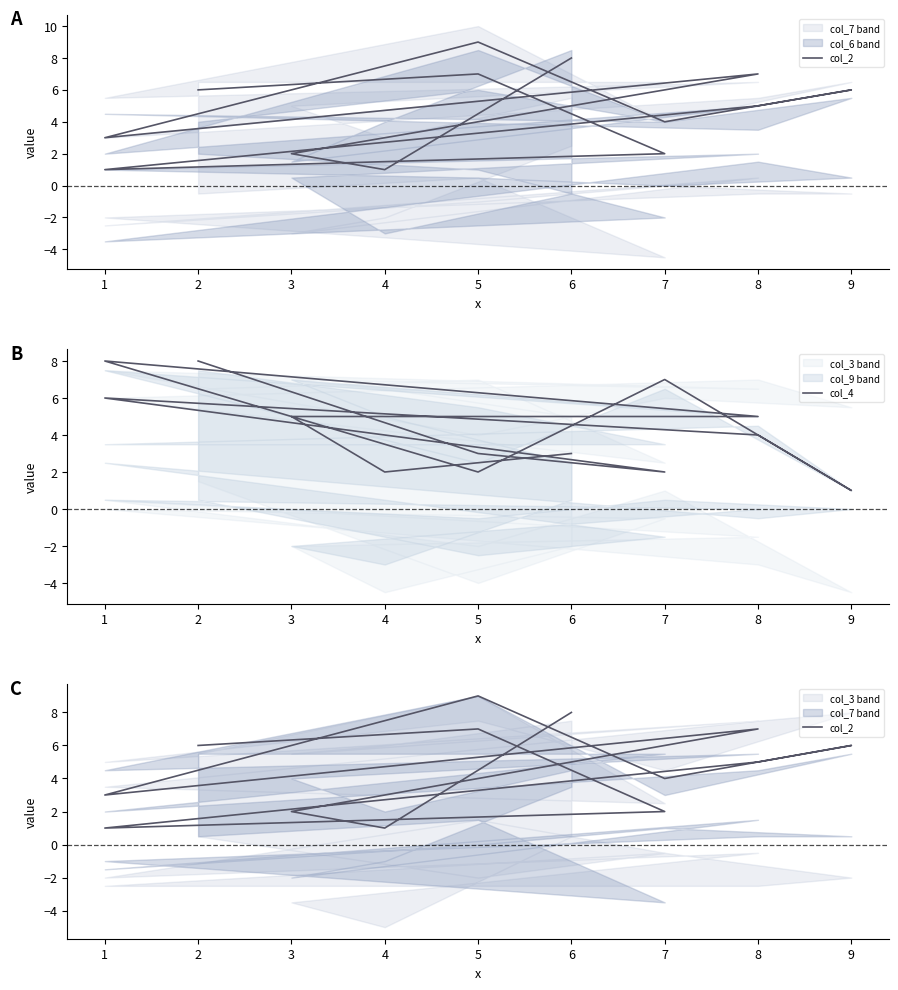

Which label corresponds to the smallest value in the chart?

1